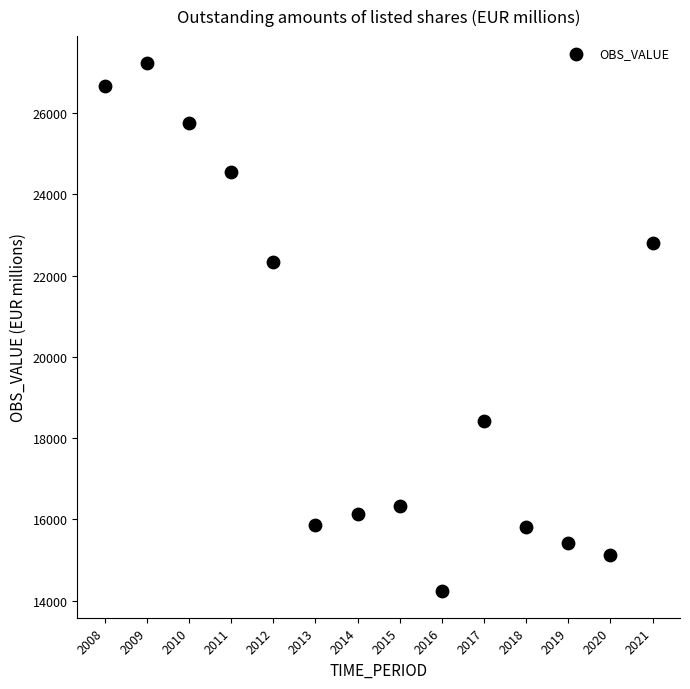

What Y value in the scatter plot is closest to 20735?

22331.8